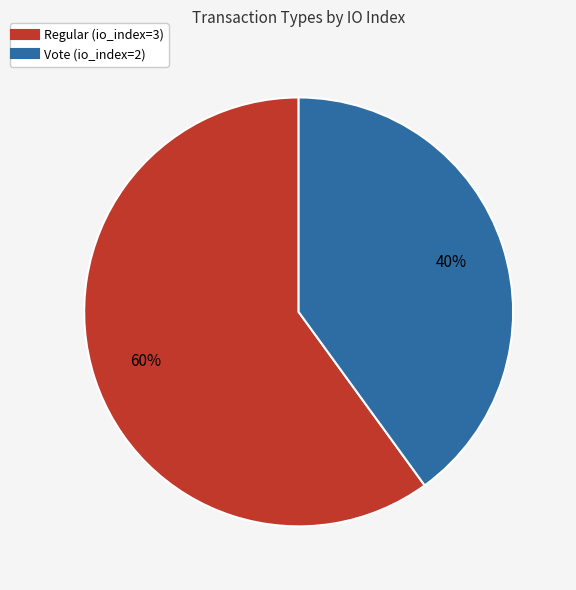

Count the number of slices in the pie.

2